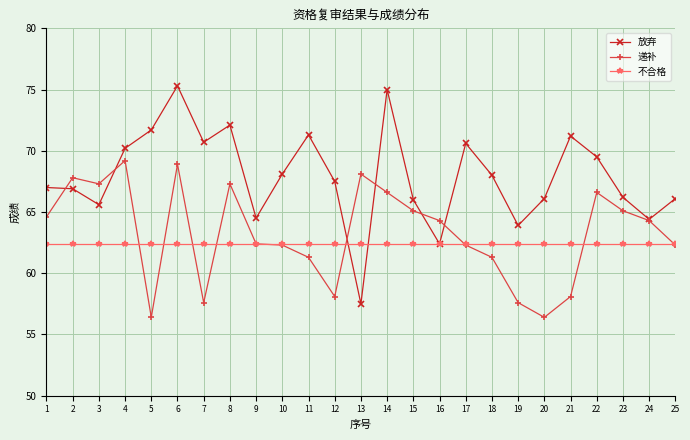

True or false: 递补 has more than 0 points higher than both neighbors.

True